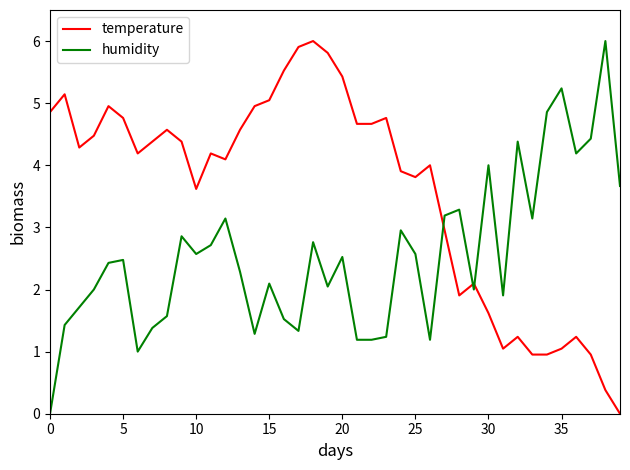

Does the chart have visible grid lines?

No